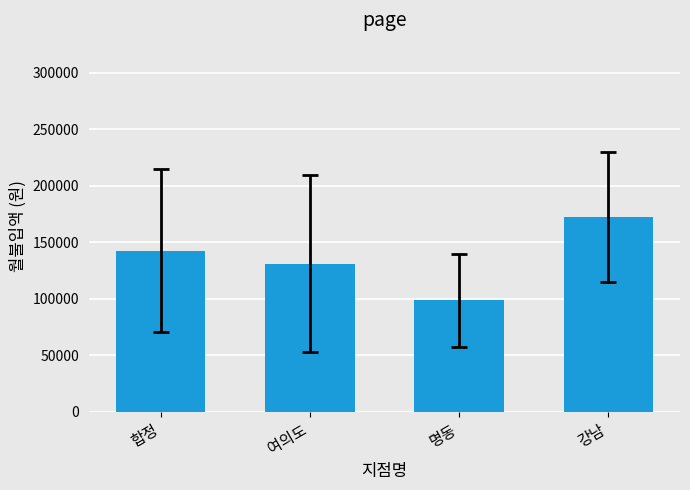

Rank the categories by value from highest to lowest.

강남, 합정, 여의도, 명동